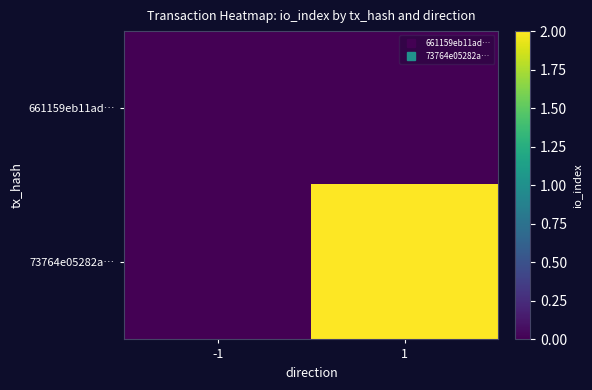

Which series has the largest range (max minus min)?

73764e05282a…